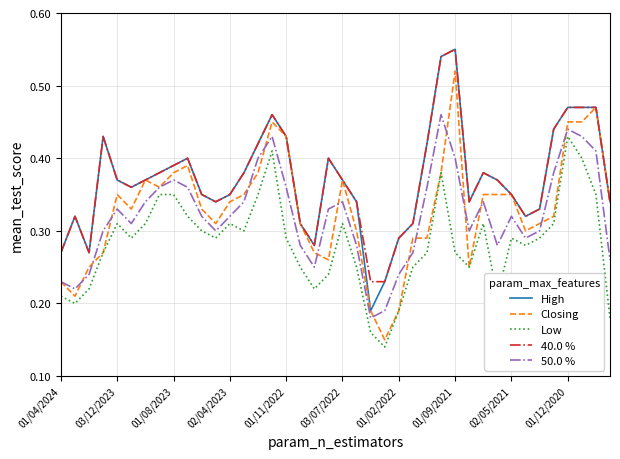

True or false: High and 50.0 % intersect in this chart.

False